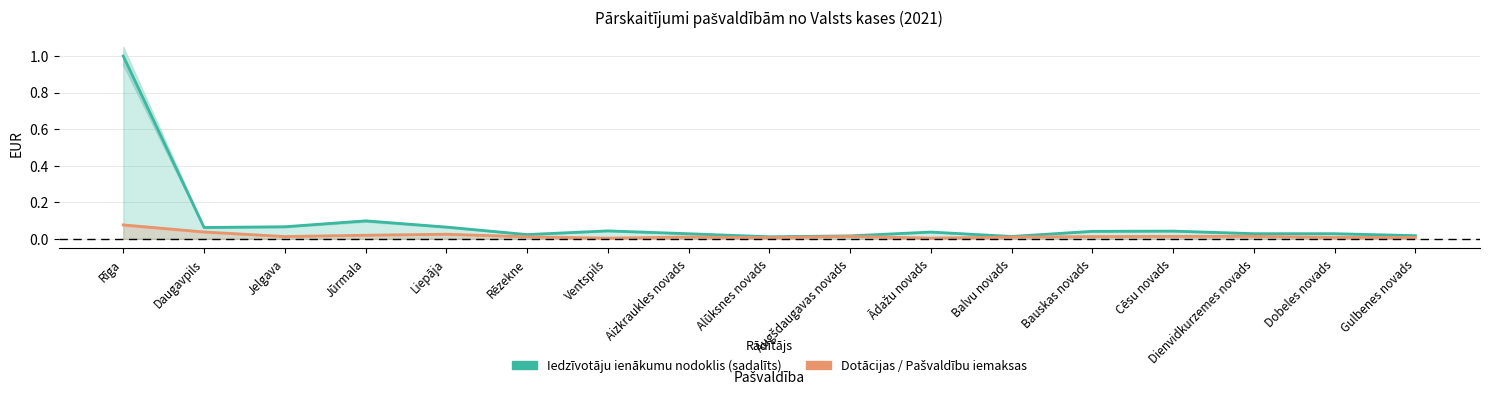

Which category has the lowest value in the Dotācijas / Pašvaldību iemaksas series?

Ventspils